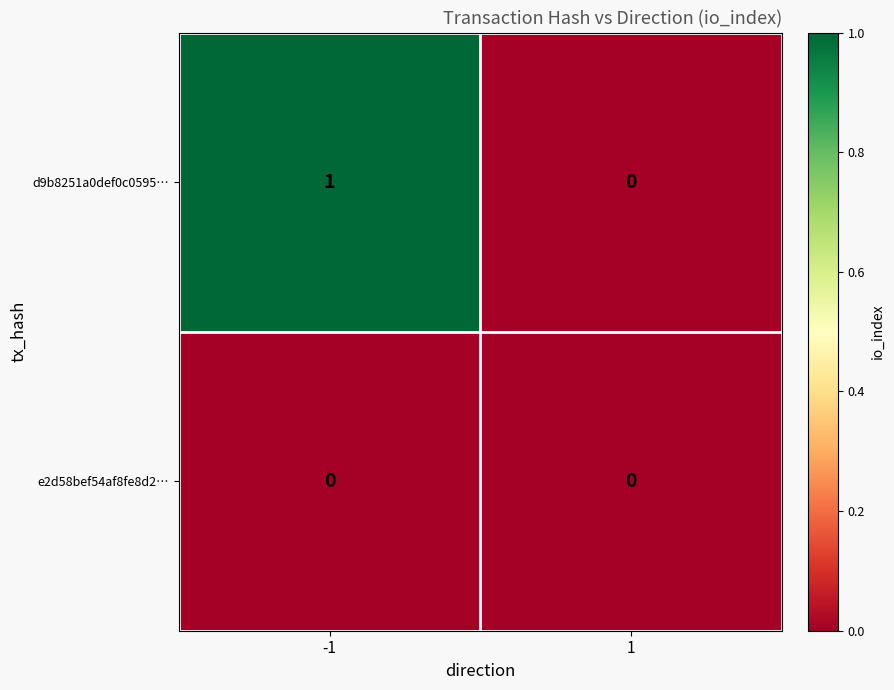

Reading left to right, list all the values displayed in this chart.

d9b8251a0def0c0595…: 1	0
e2d58bef54af8fe8d2…: 0	0